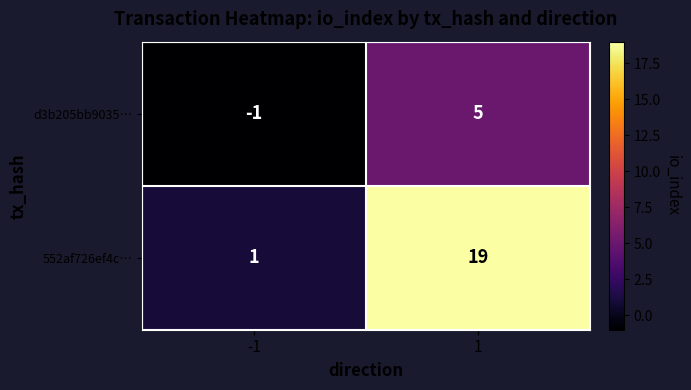

List the series in order of their peak value, lowest first.

d3b205bb9035…, 552af726ef4c…